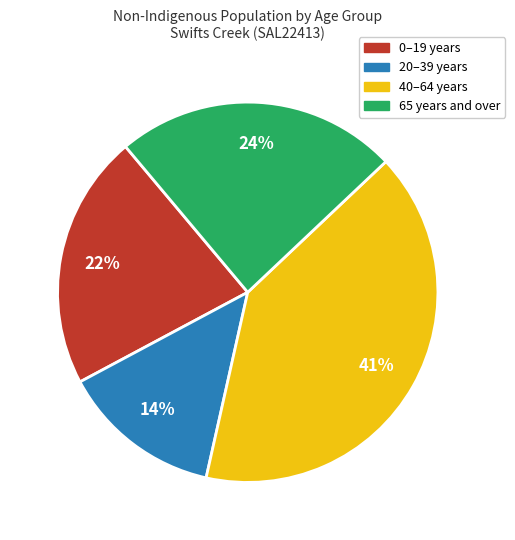

Is there a majority slice in this chart?

No